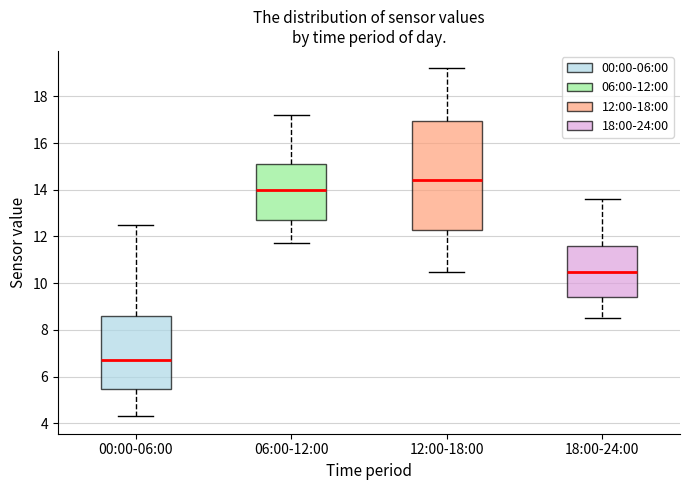

Reading left to right, transcribe this box plot: for each box, give where its median line is, the range the box spans, and where its two whiskers end, as read against the y-axis. The values are not printed on the chart, so give them approximately, as read against the axis.

00:00-06:00: median 6.8, box 5.4 to 8.6, whiskers 4.4 to 12.6
06:00-12:00: median 14.0, box 12.8 to 15.2, whiskers 11.8 to 17.2
12:00-18:00: median 14.4, box 12.2 to 17.0, whiskers 10.6 to 19.2
18:00-24:00: median 10.6, box 9.4 to 11.6, whiskers 8.6 to 13.6